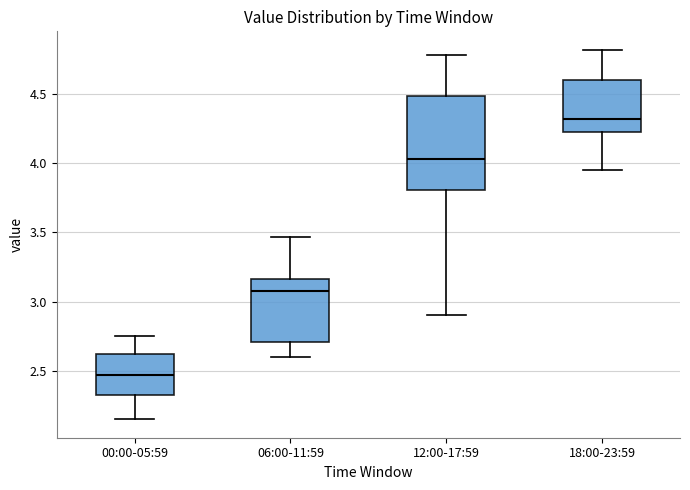

Where is the upper edge of the box for 06:00-11:59 on the y-axis? The values are not printed on the chart, so give them approximately, as read against the axis.

3.15